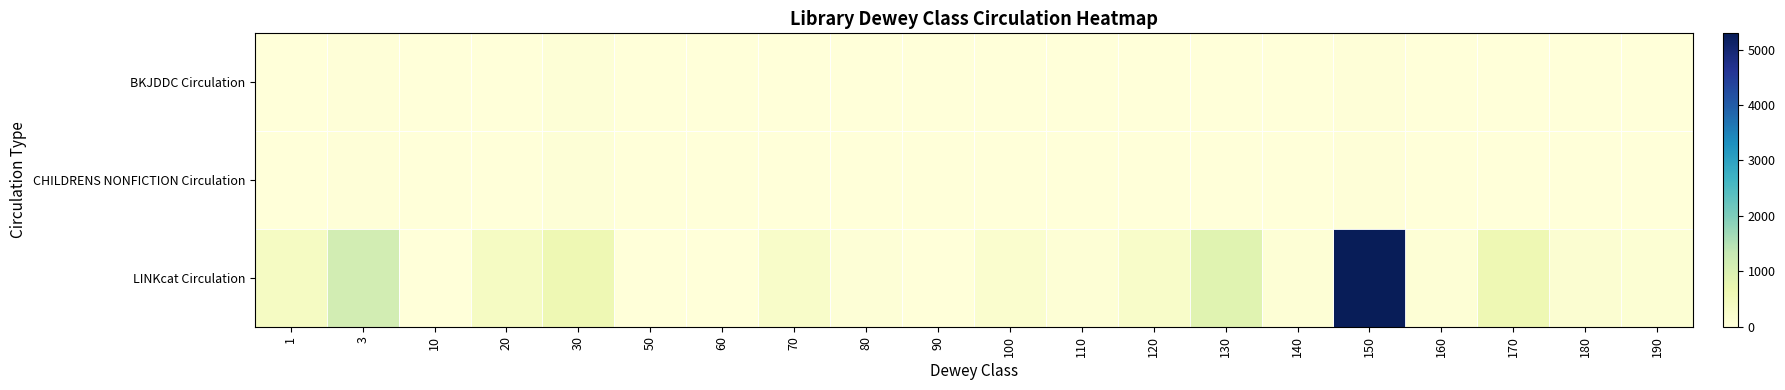

Reading right to left, list all the values displayed in this chart.

BKJDDC Circulation: 190=0	180=1	170=7	160=0	150=31	140=0	130=11	120=0	110=0	100=3	90=0	80=0	70=0	60=0	50=0	30=59	20=1	10=0	3=21	1=8
CHILDRENS NONFICTION Circulation: 190=0	180=1	170=7	160=0	150=31	140=0	130=11	120=0	110=0	100=3	90=0	80=0	70=0	60=0	50=0	30=59	20=1	10=0	3=21	1=8
LINKcat Circulation: 190=90	180=139	170=605	160=73	150=5295	140=71	130=875	120=266	110=65	100=176	90=9	80=45	70=265	60=20	50=4	30=618	20=363	10=16	3=1126	1=361